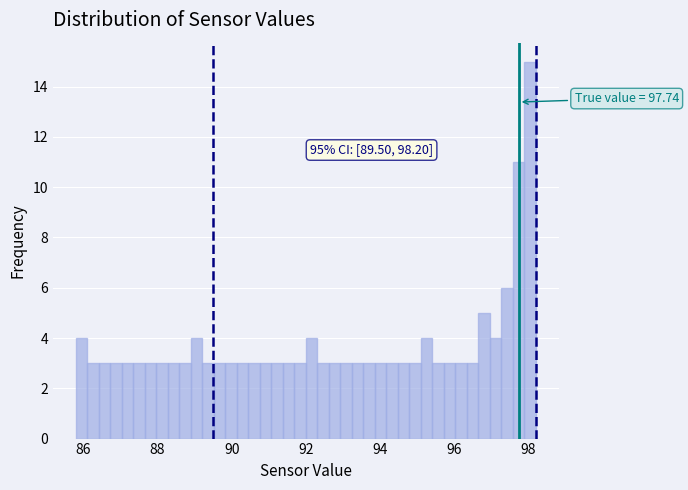

Read against the x-axis, roughly where is the centre of the tallest bar?

98.0